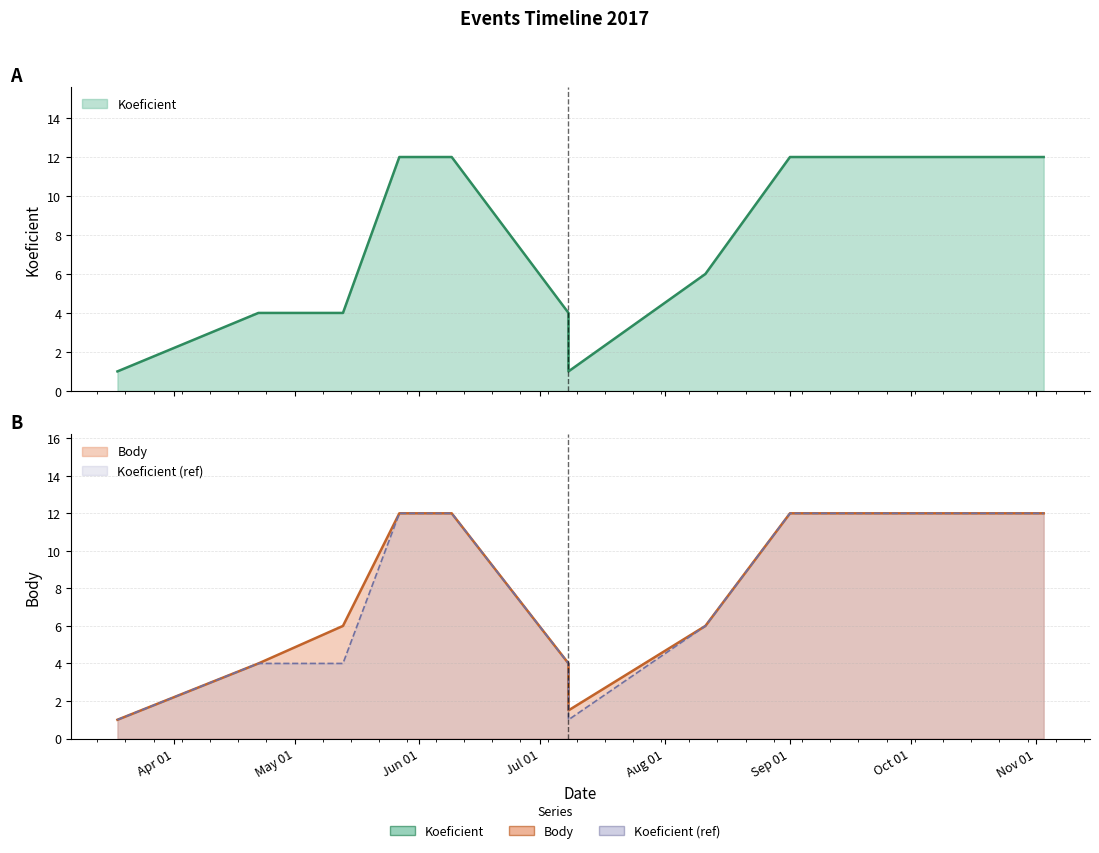

What is the average value of the Body series?

7.9